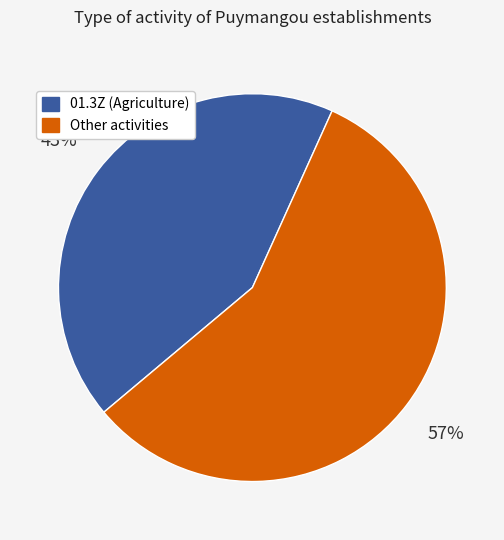

To the nearest percent, what is the difference between the largest and smallest slice percentages?

14%